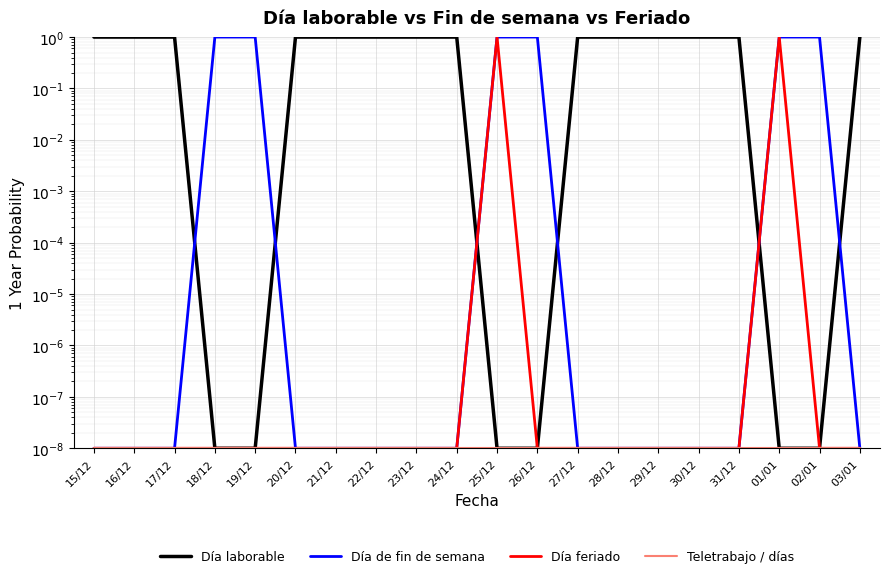

How many series are shown in this chart?

4